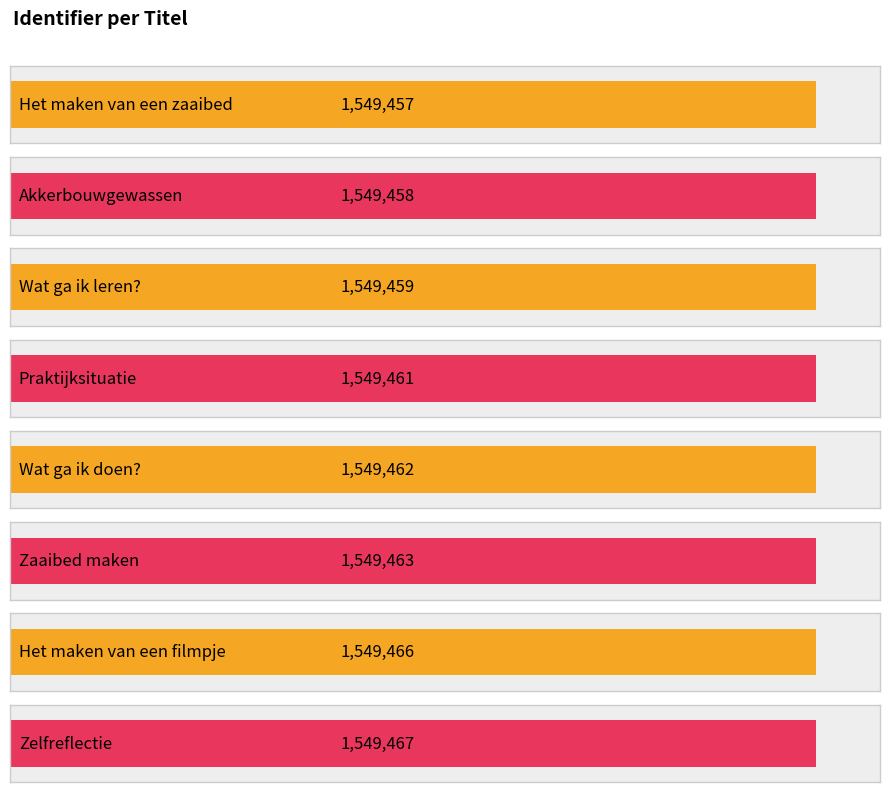

The value at Wat ga ik leren? is 586762. True or false?

False